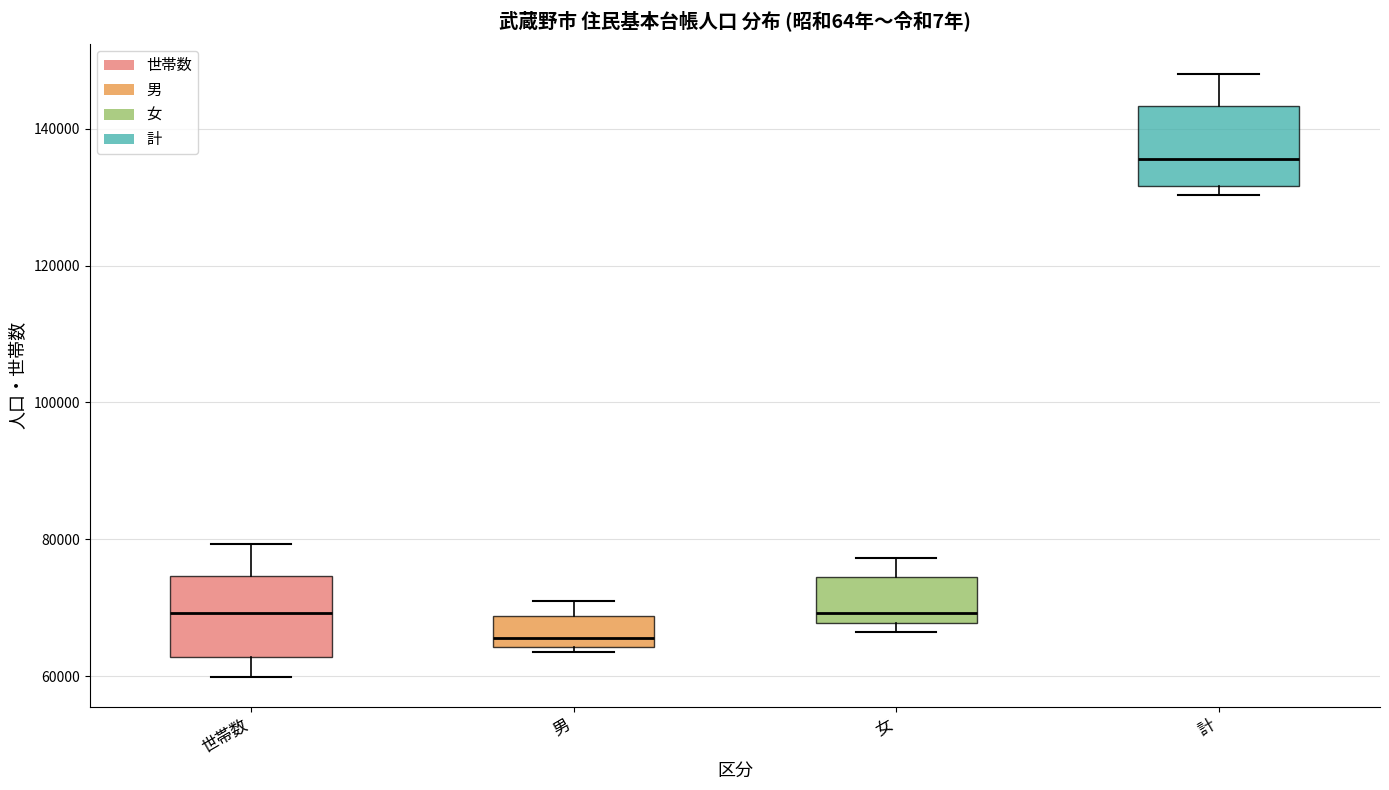

Reading left to right, read every box against the y-axis: the position of its median line, the range the box covers, and the ends of its whiskers. The values are not printed on the chart, so give them approximately, as read against the axis.

世帯数: median 70000, box 62000 to 74000, whiskers 60000 to 80000
男: median 66000, box 64000 to 68000, whiskers 64000 (just below the box's lower edge) to 70000
女: median 70000, box 68000 to 74000, whiskers 66000 to 78000
計: median 136000, box 132000 to 144000, whiskers 130000 to 148000